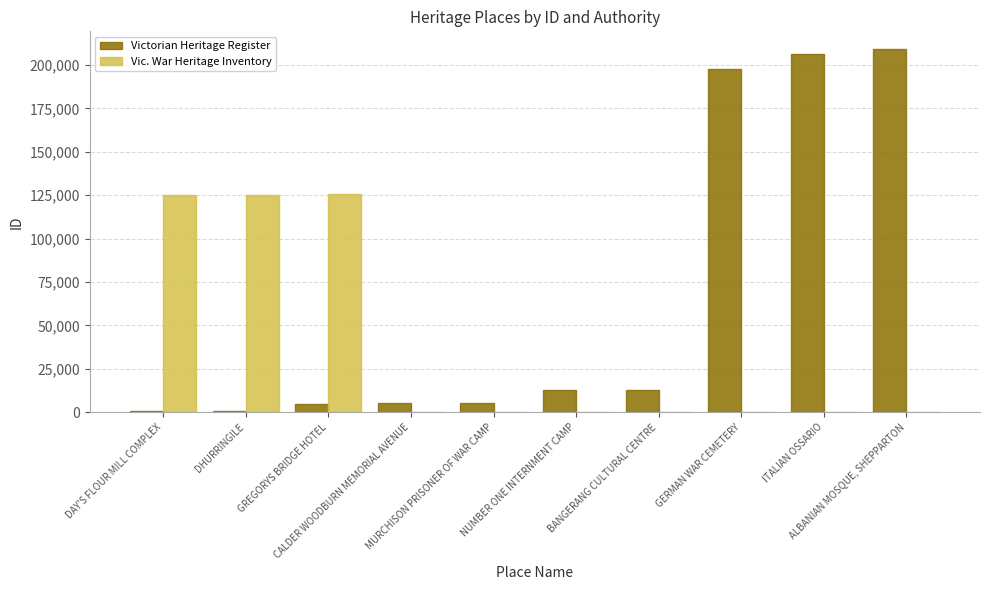

Which series has the largest total across all categories?

Victorian Heritage Register